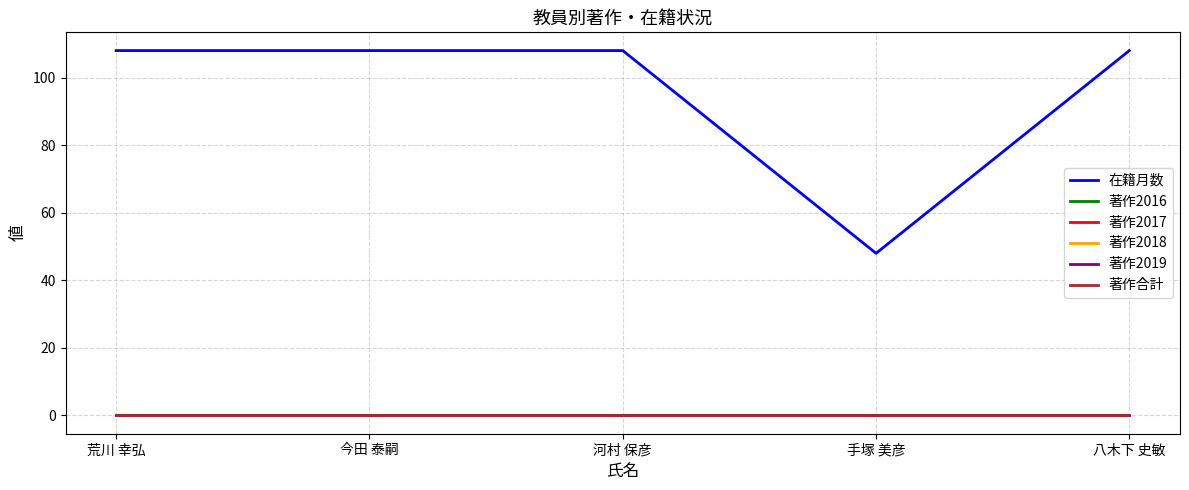

Reading left to right, list all the values displayed in this chart.

在籍月数: 荒川 幸弘=108	今田 泰嗣=108	河村 保彦=108	手塚 美彦=48	八木下 史敏=108
著作2016: 荒川 幸弘=0	今田 泰嗣=0	河村 保彦=0	手塚 美彦=0	八木下 史敏=0
著作2017: 荒川 幸弘=0	今田 泰嗣=0	河村 保彦=0	手塚 美彦=0	八木下 史敏=0
著作2018: 荒川 幸弘=0	今田 泰嗣=0	河村 保彦=0	手塚 美彦=0	八木下 史敏=0
著作2019: 荒川 幸弘=0	今田 泰嗣=0	河村 保彦=0	手塚 美彦=0	八木下 史敏=0
著作合計: 荒川 幸弘=0	今田 泰嗣=0	河村 保彦=0	手塚 美彦=0	八木下 史敏=0